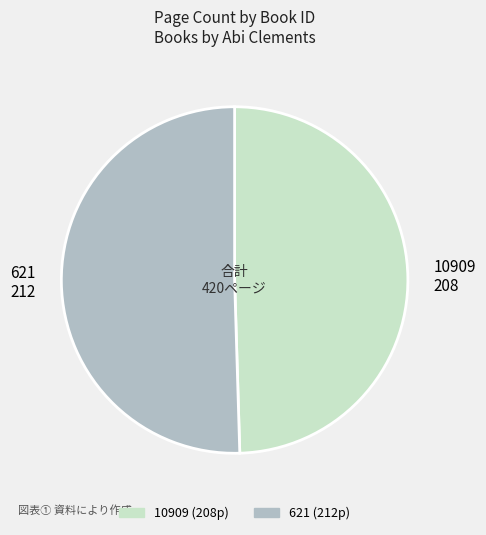

True or false: 621 accounts for 50% of the total.

True